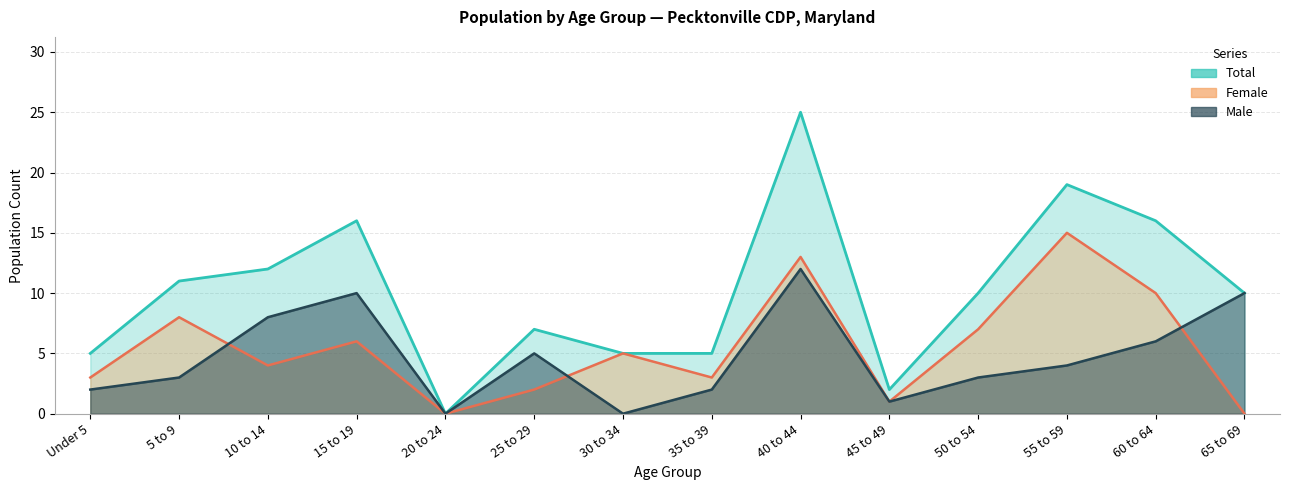

What is the approximate value of Male at 15 to 19?

10